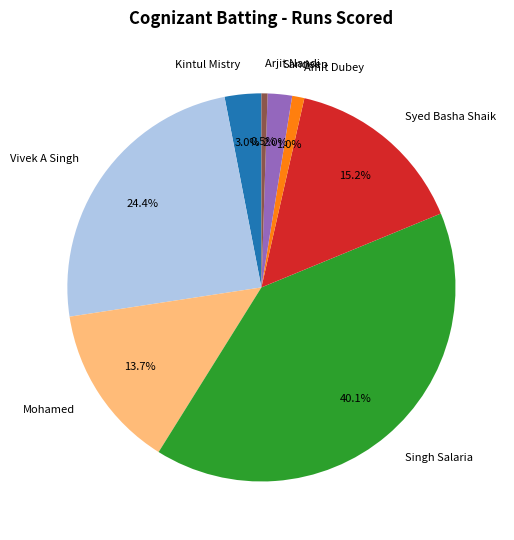

Does Amit Dubey account for over 50% of the chart?

No